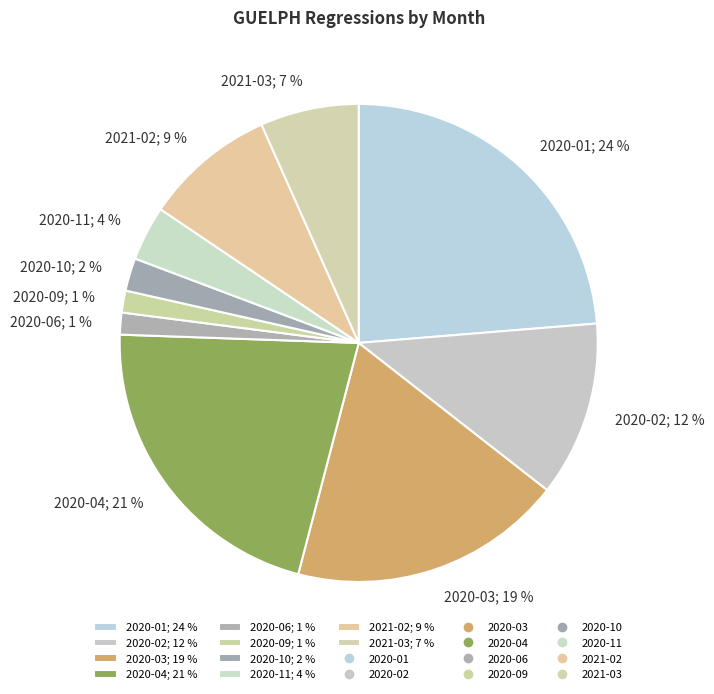

Does 2020-10; 2 % account for over 50% of the chart?

No